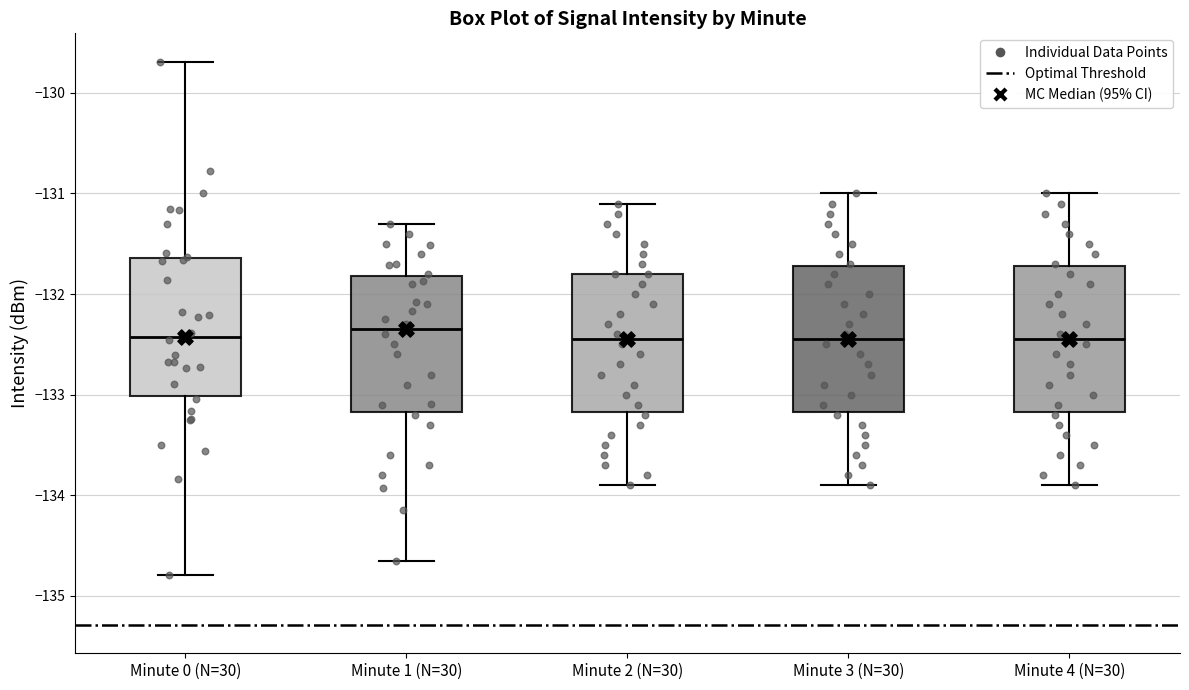

Reading left to right, transcribe this box plot: for each box, give where its median line is, the range the box spans, and where its two whiskers end, as read against the y-axis. The values are not printed on the chart, so give them approximately, as read against the axis.

Minute 0 (N=30): median -132.4, box -133.0 to -131.6, whiskers -134.8 to -129.7
Minute 1 (N=30): median -132.3, box -133.2 to -131.8, whiskers -134.7 to -131.3
Minute 2 (N=30): median -132.4, box -133.2 to -131.8, whiskers -133.9 to -131.1
Minute 3 (N=30): median -132.4, box -133.2 to -131.7, whiskers -133.9 to -131.0
Minute 4 (N=30): median -132.4, box -133.2 to -131.7, whiskers -133.9 to -131.0